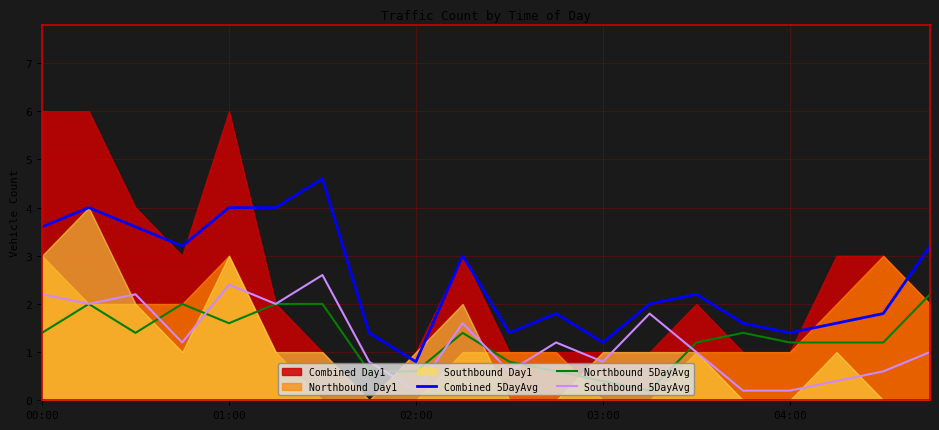

True or false: Southbound 5DayAvg and Combined 5DayAvg intersect in this chart.

False